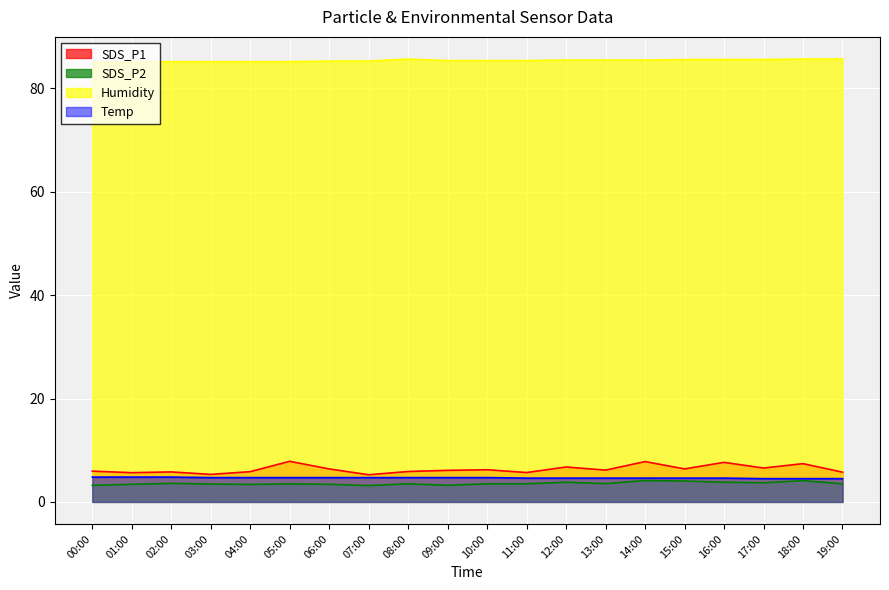

At which label is Humidity closest to 85?

00:00